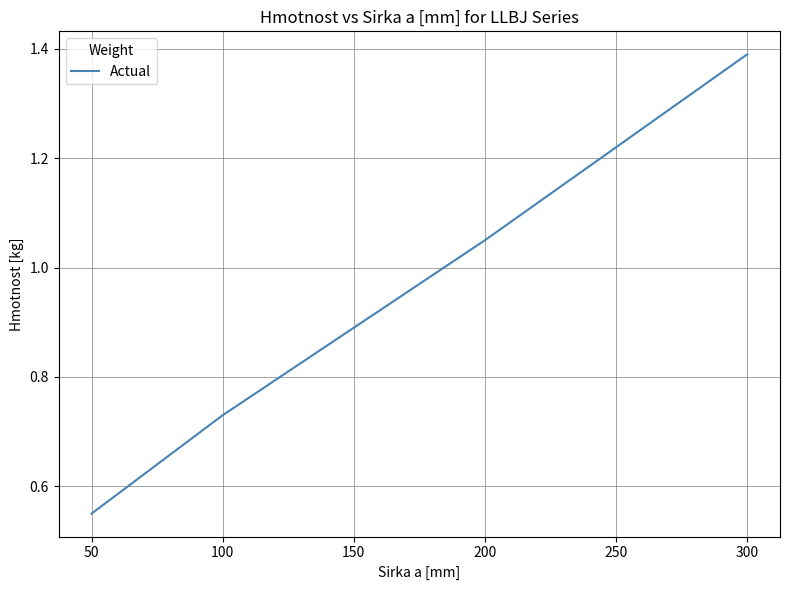

List the labels in order of value, largest first.

300, 200, 150, 100, 50